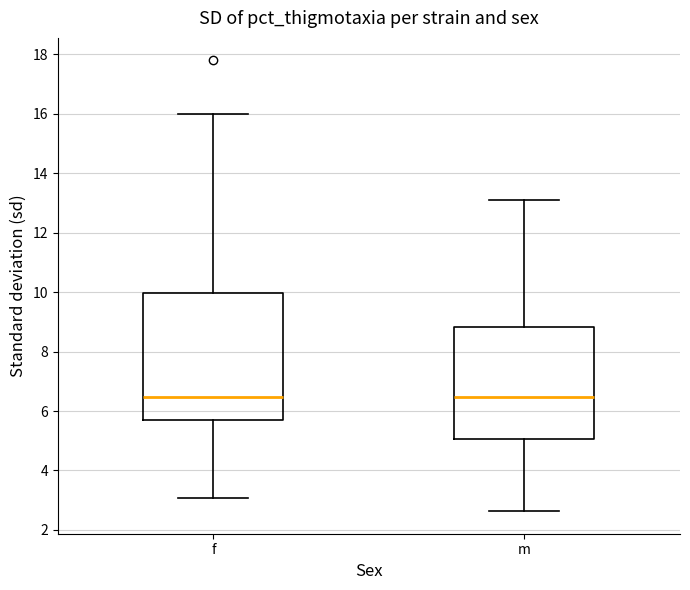

Where does the median line of the box for m sit on the y-axis? The values are not printed on the chart, so give them approximately, as read against the axis.

6.4